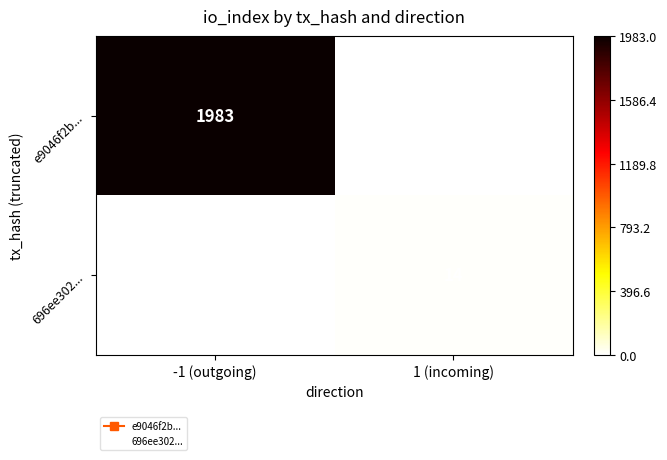

The value of e9046f2b... at 1 (incoming) is -0.6. True or false?

False